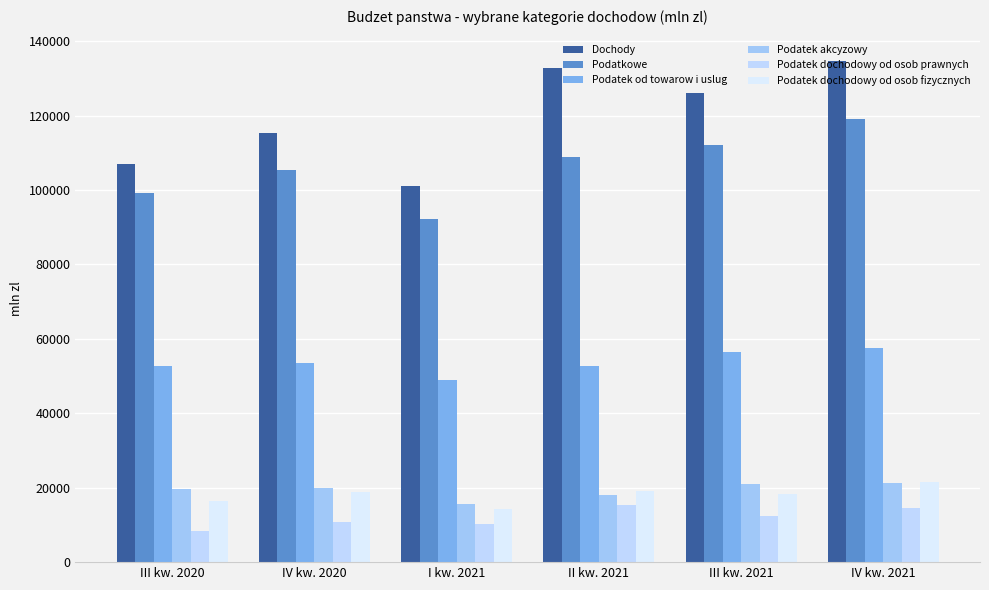

Reading left to right, what are all the values shown in this chart?

Dochody: 107117.9	115283.9	101060.6	132910.4	126108.9	134763.6
Podatkowe: 99299.0	105414.3	92105.7	108990.8	112012.7	119061.2
Podatek od towarow i uslug: 52636.4	53496.6	48828.3	52792.2	56518.0	57595.5
Podatek akcyzowy: 19540.9	19864.7	15756.0	18004.3	20901.1	21136.6
Podatek dochodowy od osob prawnych: 8340.6	10834.5	10168.0	15360.3	12324.0	14521.6
Podatek dochodowy od osob fizycznych: 16526.3	18770.7	14394.7	19161.9	18390.0	21659.6